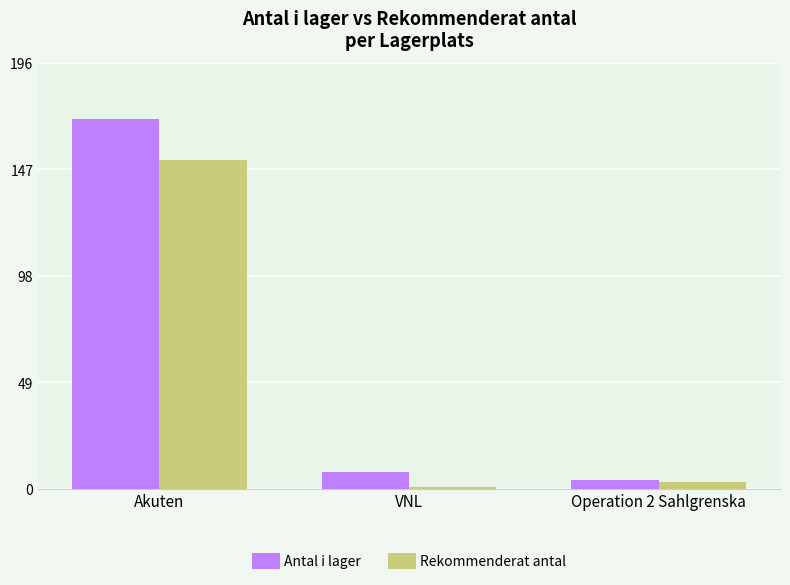

At which label does Antal i lager first exceed 8?

Akuten